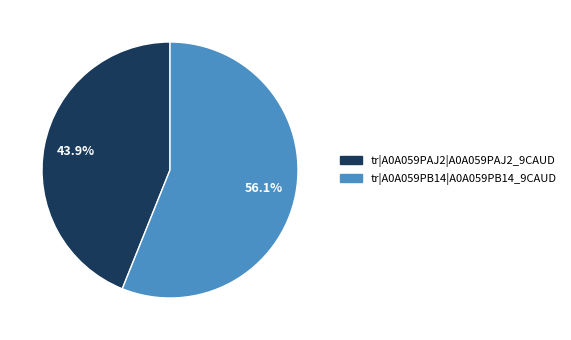

What percentage is NOT represented by tr|A0A059PAJ2|A0A059PAJ2_9CAUD?

56.1%